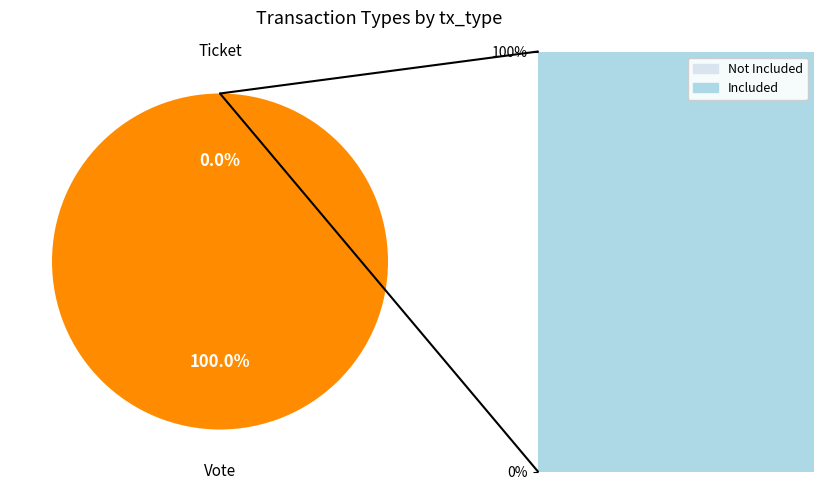

How many segments does this pie chart have?

2